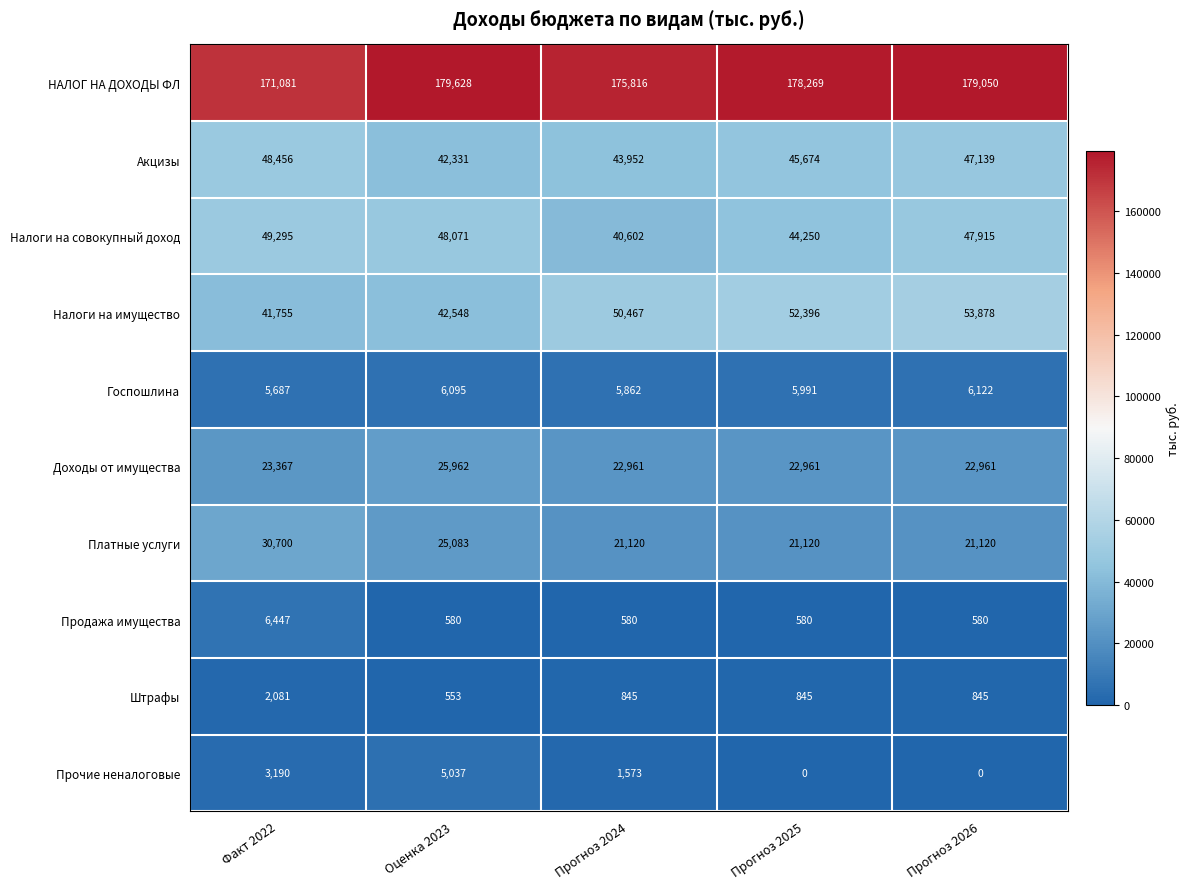

What is the approximate value of Госпошлина at Факт 2022?

5687